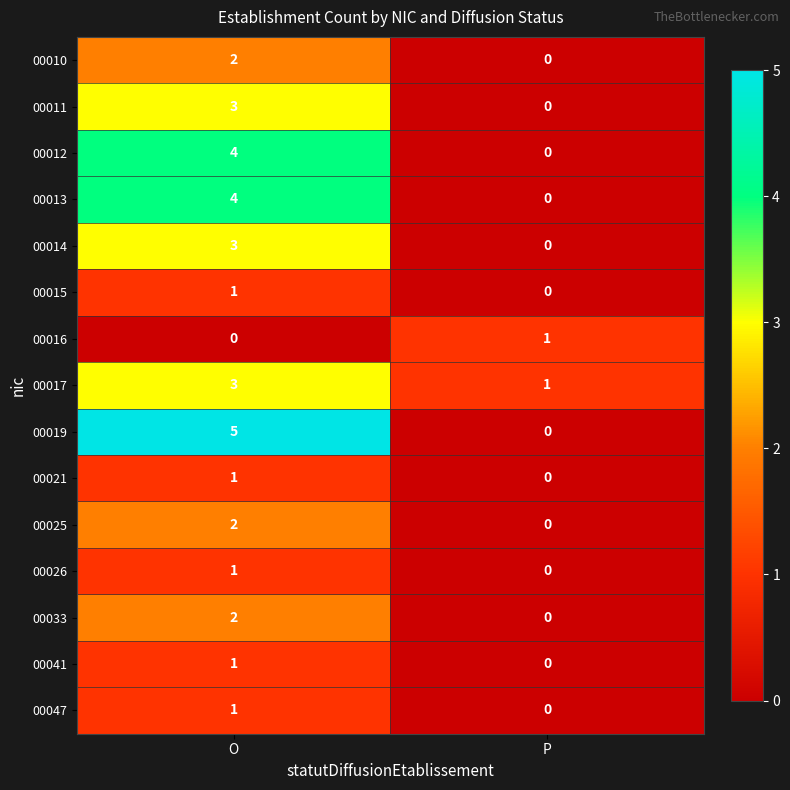

Between O and P, which series saw the biggest shift?

00019